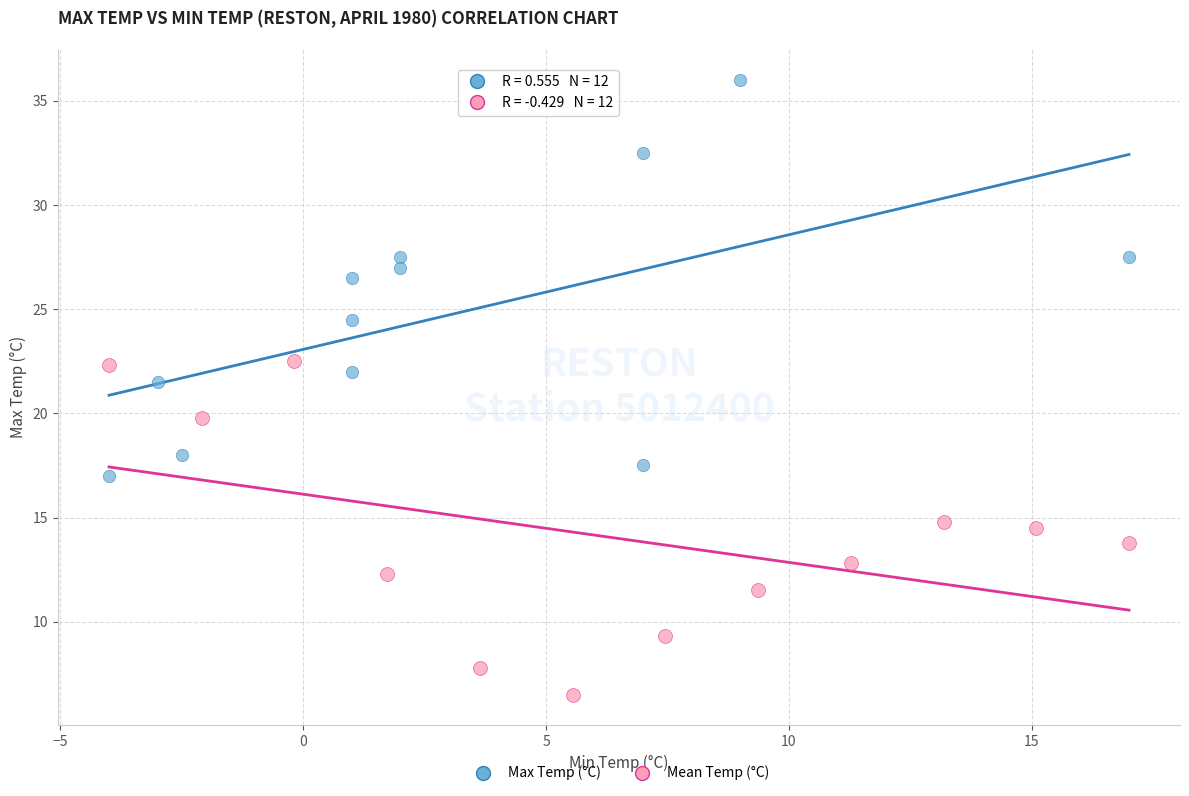

What are all the series names shown in the legend?

Max Temp (°C), Mean Temp (°C)